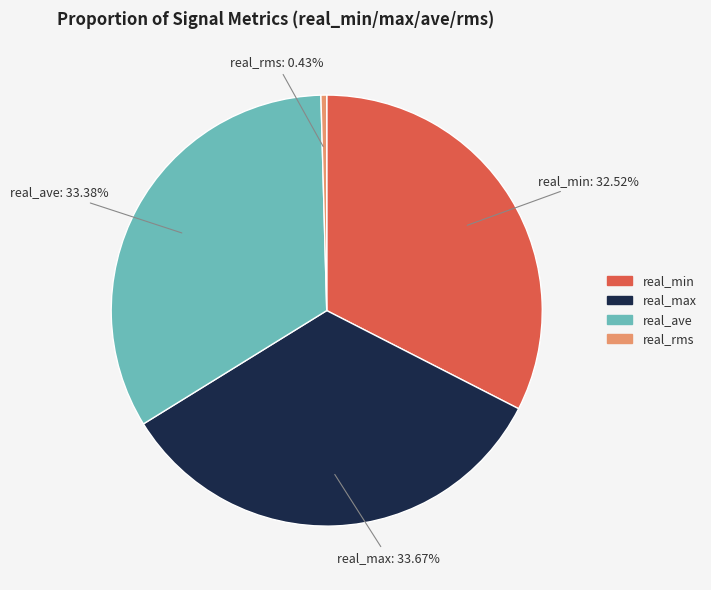

Is there any slice that represents more than half of the pie?

No